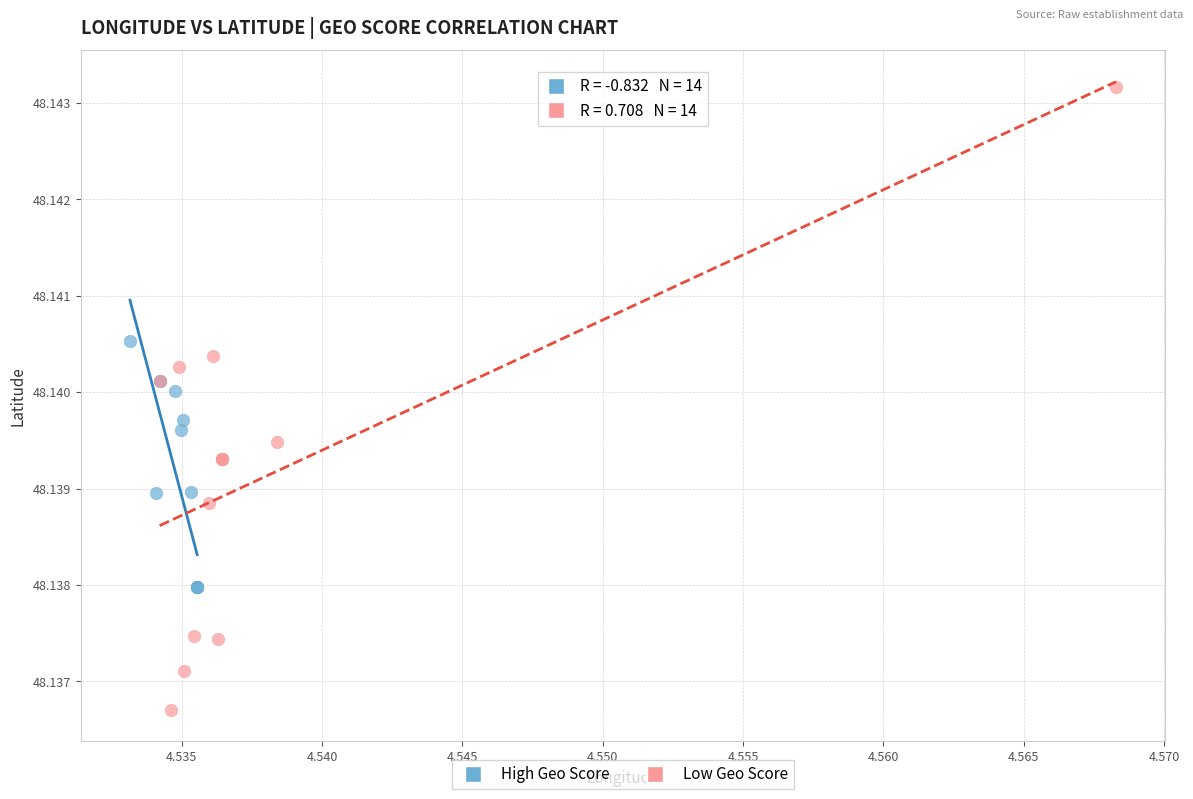

Which series contains the lowest Y value?

Low Geo Score